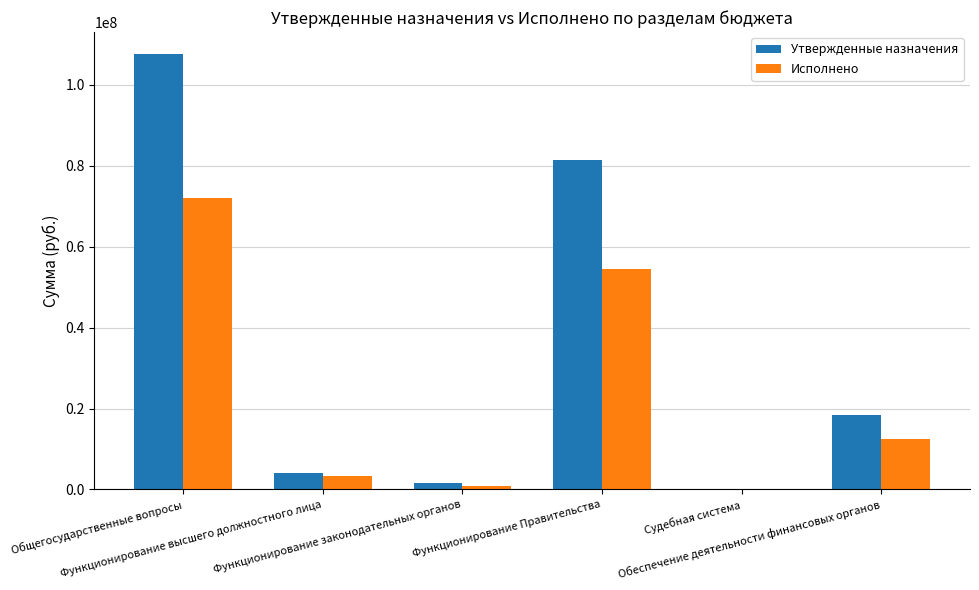

What is the sum of all Исполнено values?

143149648.5